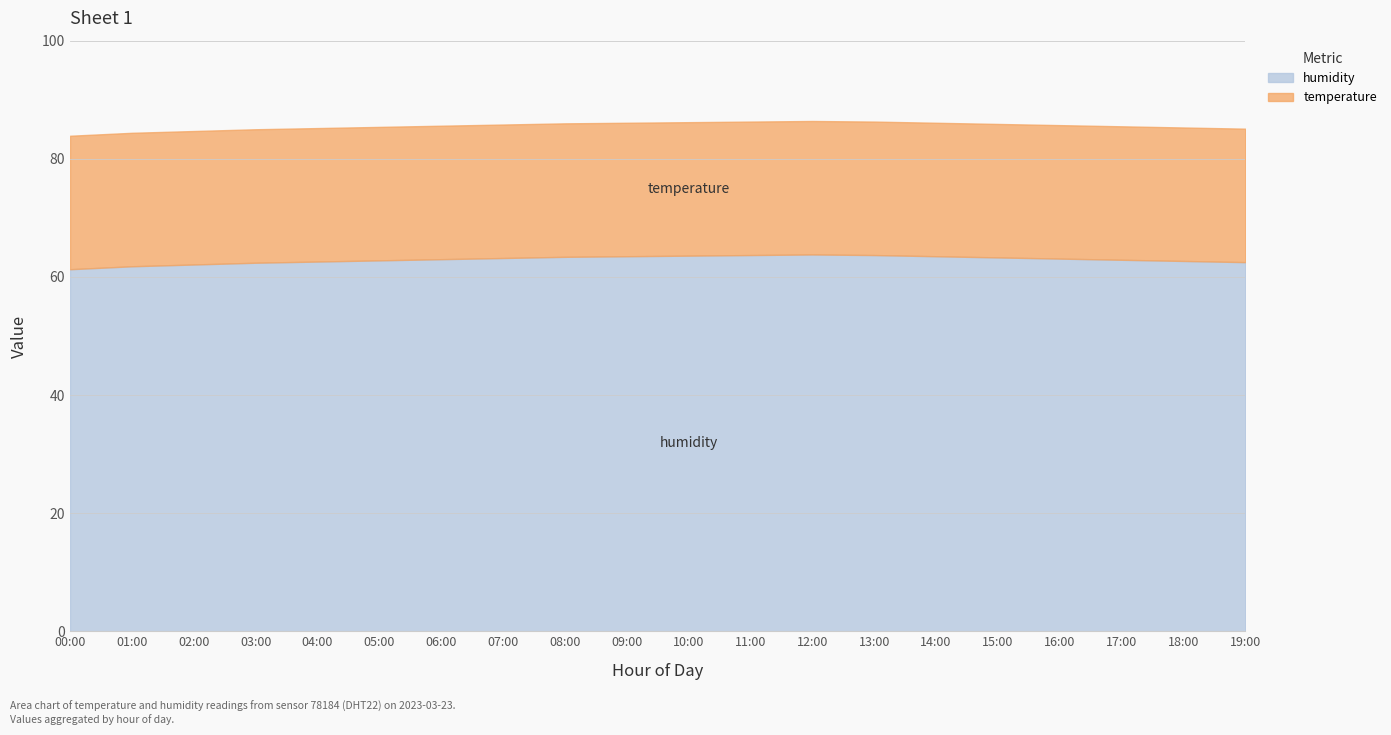

Is the value of temperature at 12:00 greater than the value of humidity at 17:00?

No